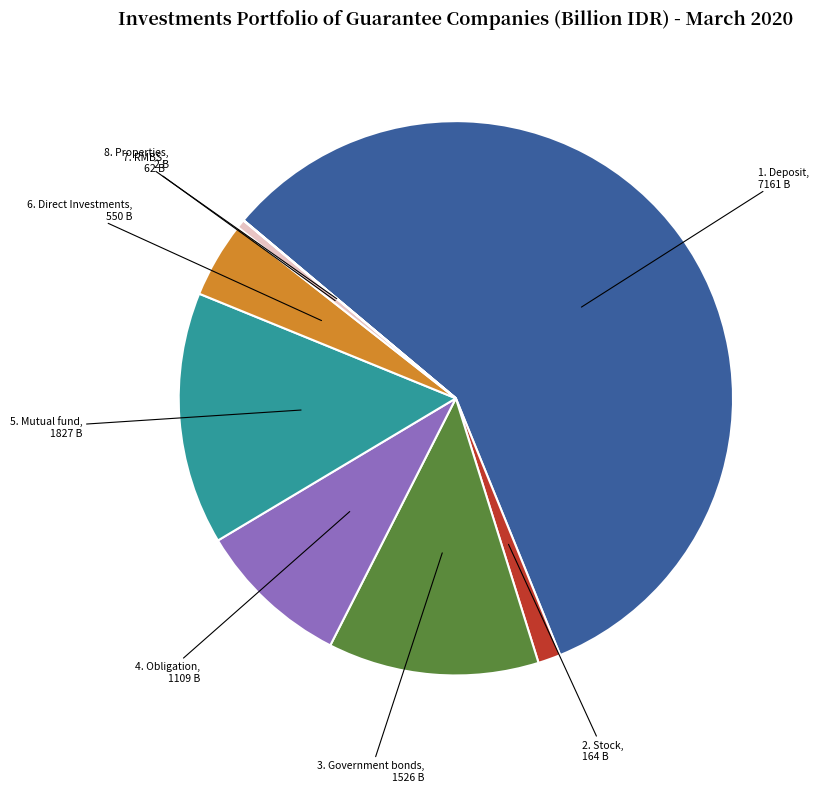

What is the ratio of the value at 4. Obligation to the value at 5. Mutual fund?

0.6